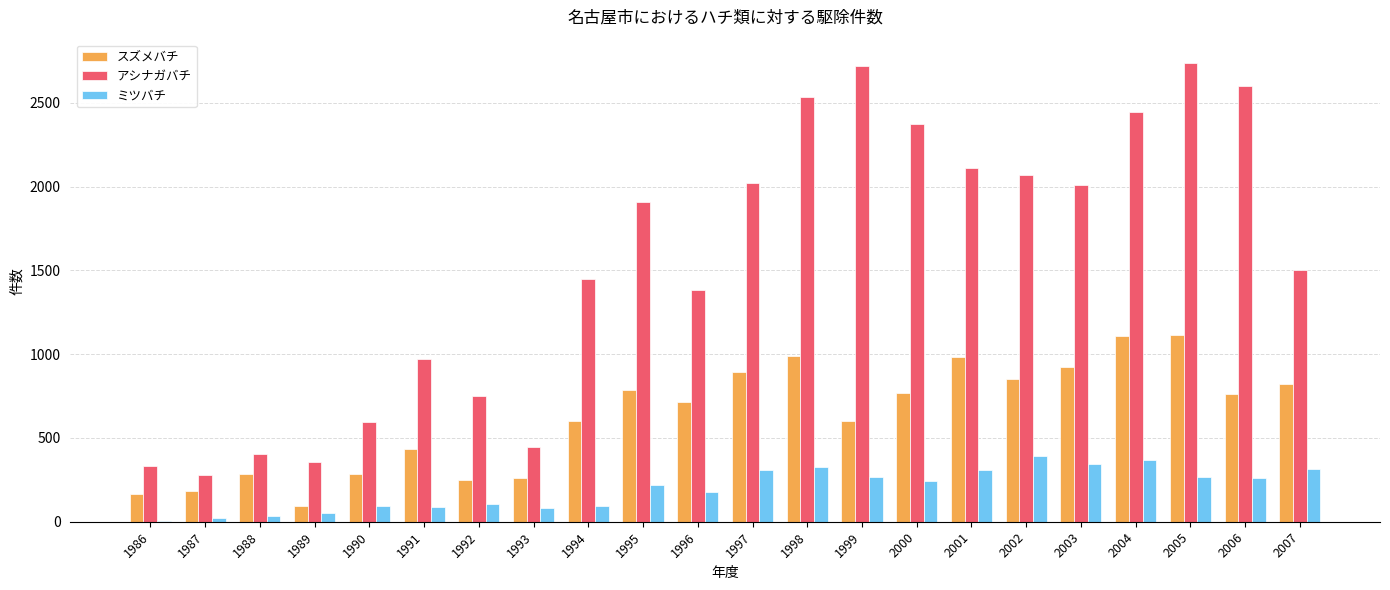

Which series changed the most between 1986 and 2004?

アシナガバチ